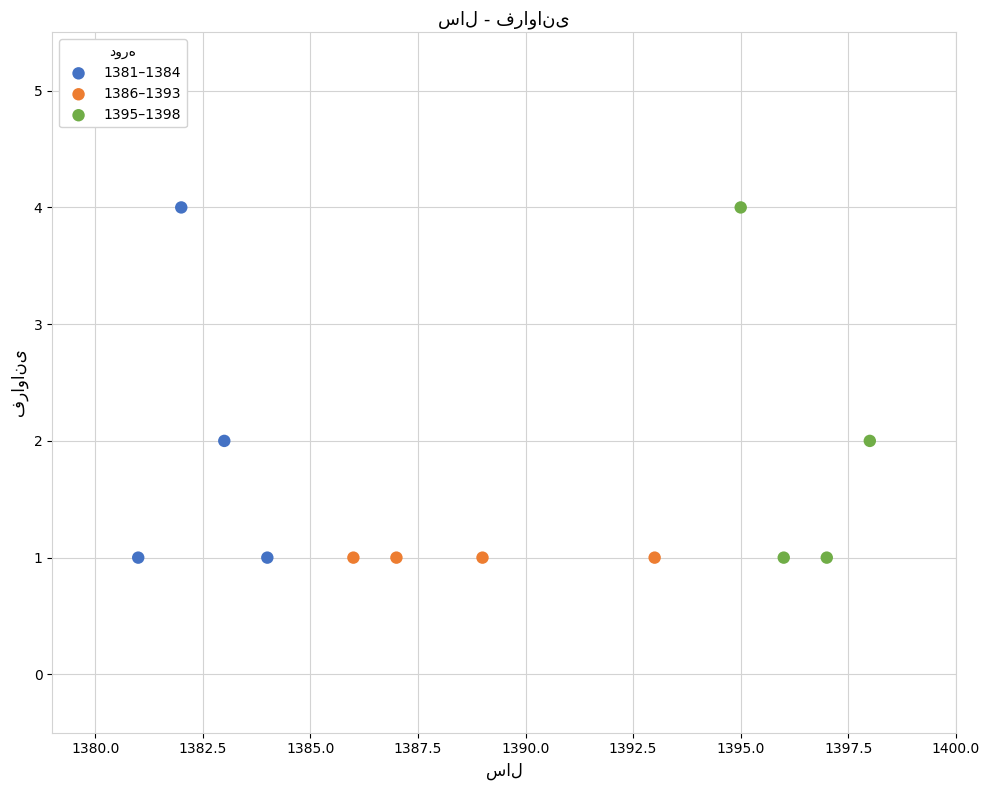

What are all the series names shown in the legend?

1381–1384, 1386–1393, 1395–1398